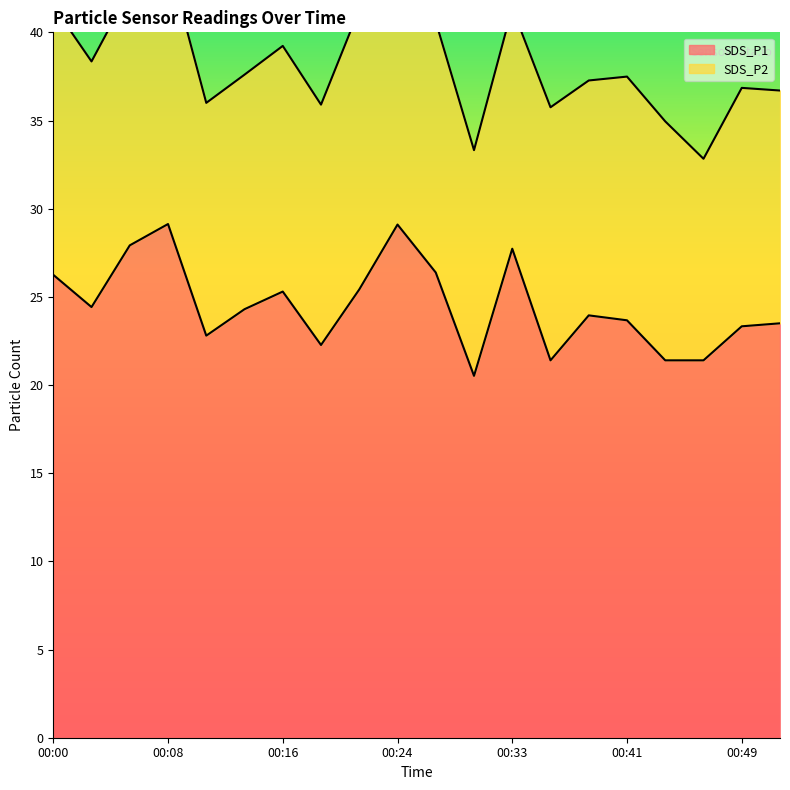

Does the chart have visible grid lines?

No